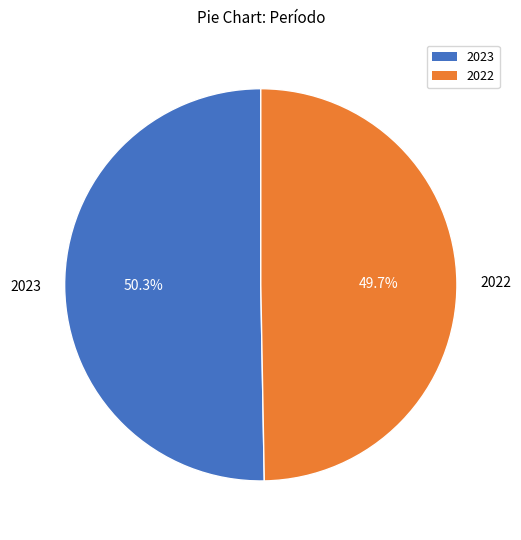

True or false: 2022 accounts for 65% of the total.

False